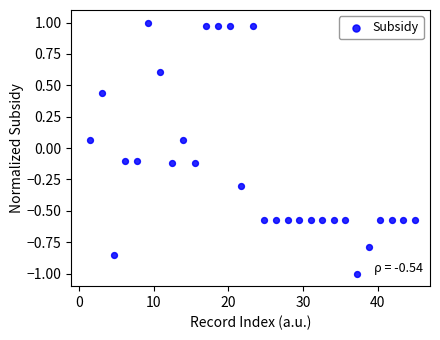

What is the range of Y values (max minus min)?

2.0